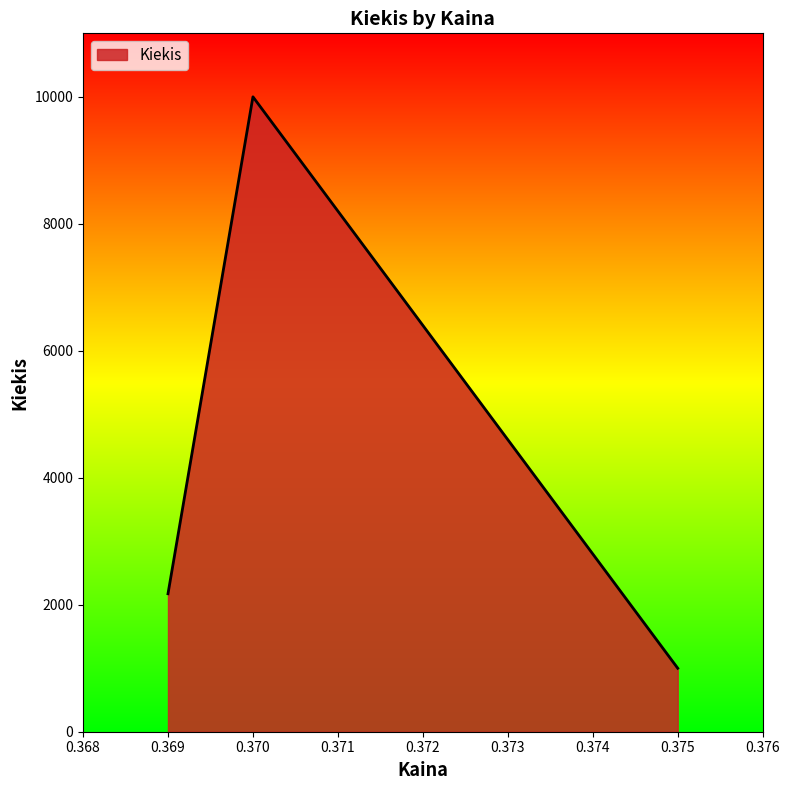

Is it true that the value at 0.370 is 10000?

True